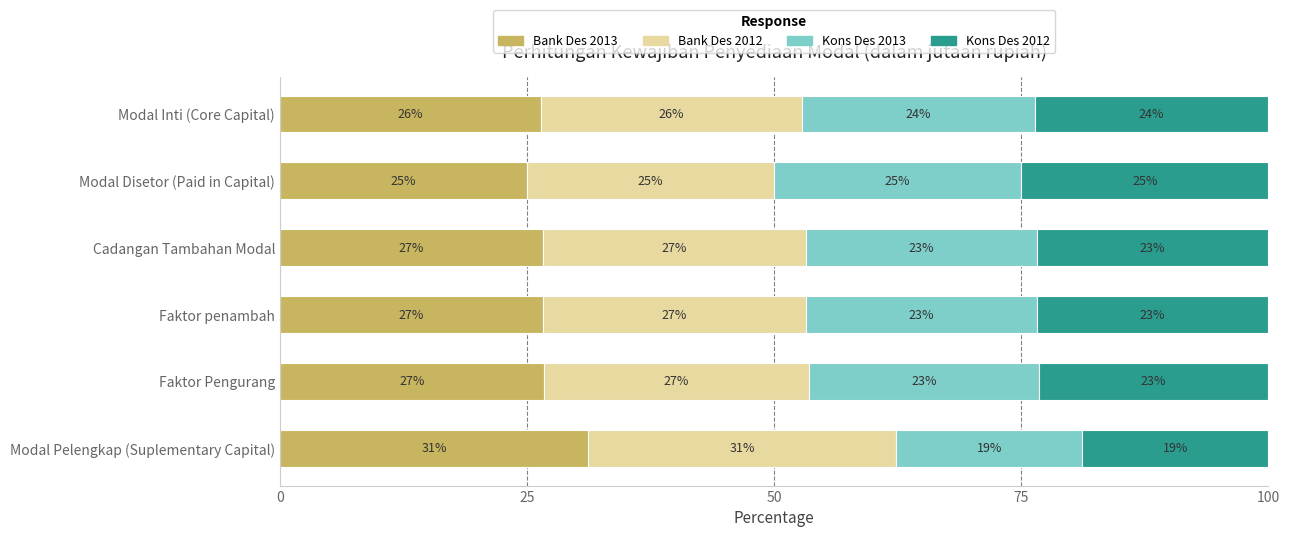

What are all the series names shown in the legend?

Bank Des 2013, Bank Des 2012, Kons Des 2013, Kons Des 2012